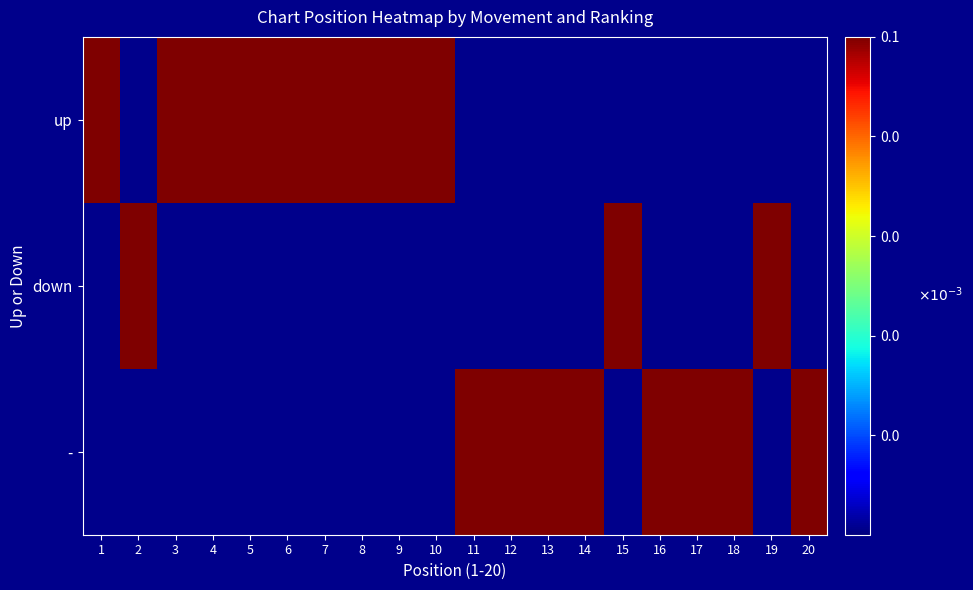

Reading right to left, extract all data points from this chart.

up: 20=0.0	19=0.0	18=0.0	17=0.0	16=0.0	15=0.0	14=0.0	13=0.0	12=0.0	11=0.0	10=0.1	9=0.1	8=0.1	7=0.1	6=0.1	5=0.1	4=0.1	3=0.1	2=0.0	1=0.1
down: 20=0.0	19=0.1	18=0.0	17=0.0	16=0.0	15=0.1	14=0.0	13=0.0	12=0.0	11=0.0	10=0.0	9=0.0	8=0.0	7=0.0	6=0.0	5=0.0	4=0.0	3=0.0	2=0.1	1=0.0
-: 20=0.1	19=0.0	18=0.1	17=0.1	16=0.1	15=0.0	14=0.1	13=0.1	12=0.1	11=0.1	10=0.0	9=0.0	8=0.0	7=0.0	6=0.0	5=0.0	4=0.0	3=0.0	2=0.0	1=0.0